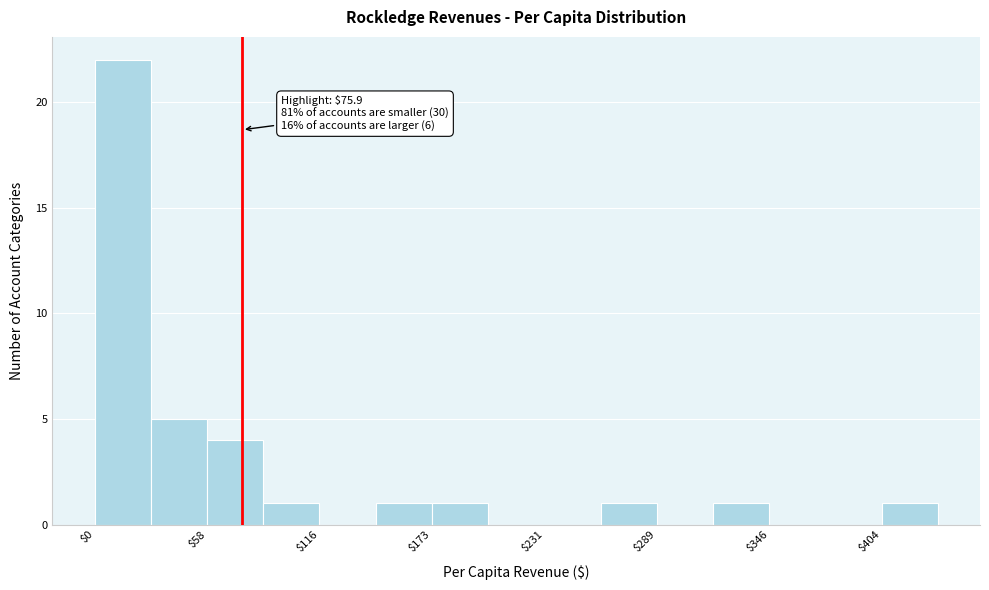

Read against the x-axis, roughly where is the centre of the tallest bar?

10